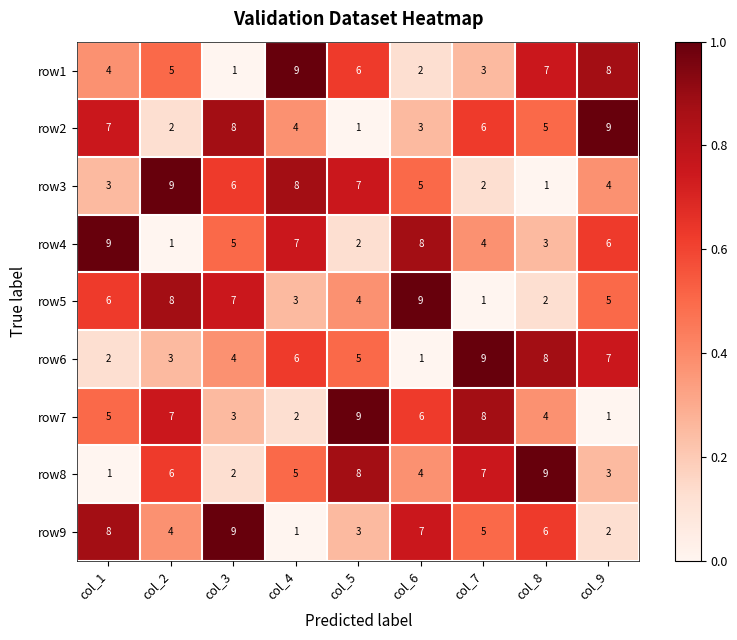

Is the value of row9 at col_5 greater than the value of row5 at col_3?

No